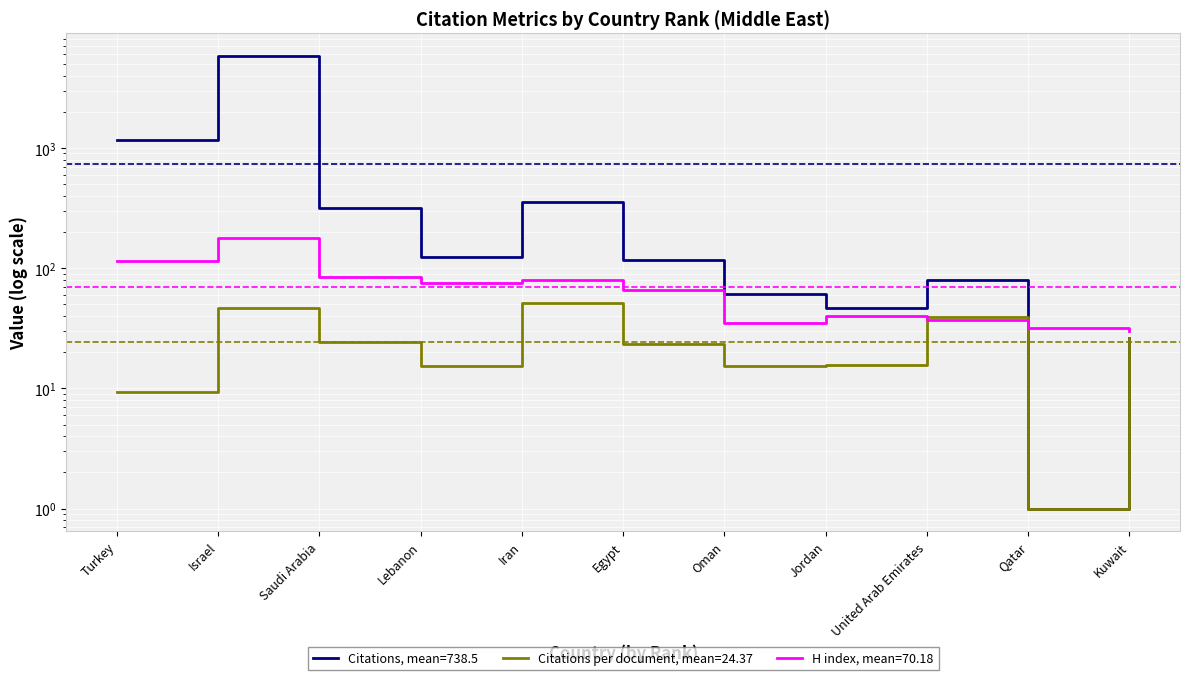

The value of Citations per document at Kuwait is 26.0. True or false?

True